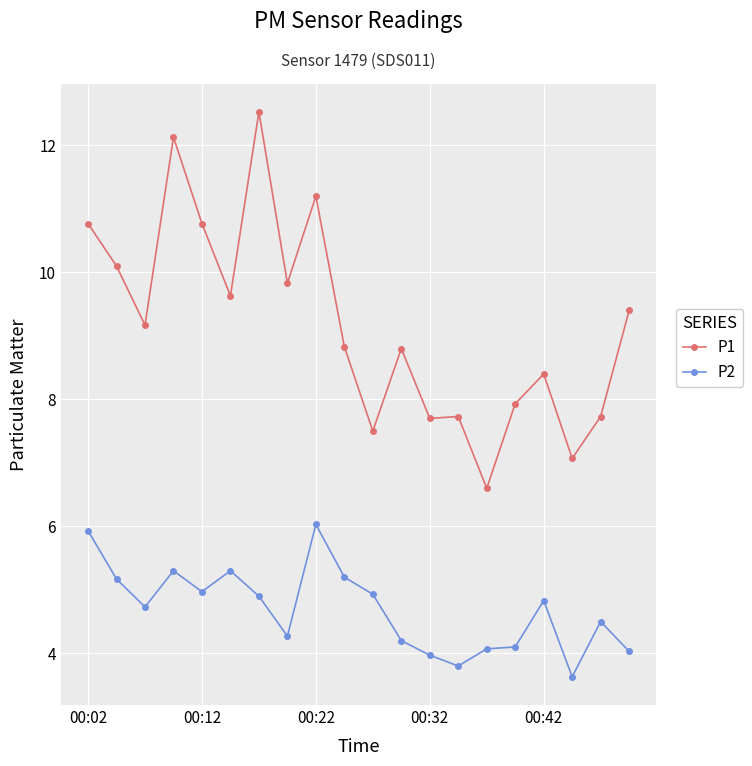

Which series has the largest range (max minus min)?

P1